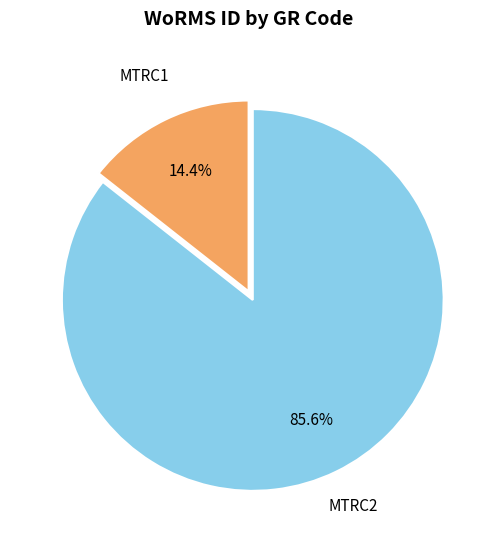

What is the majority slice?

MTRC2